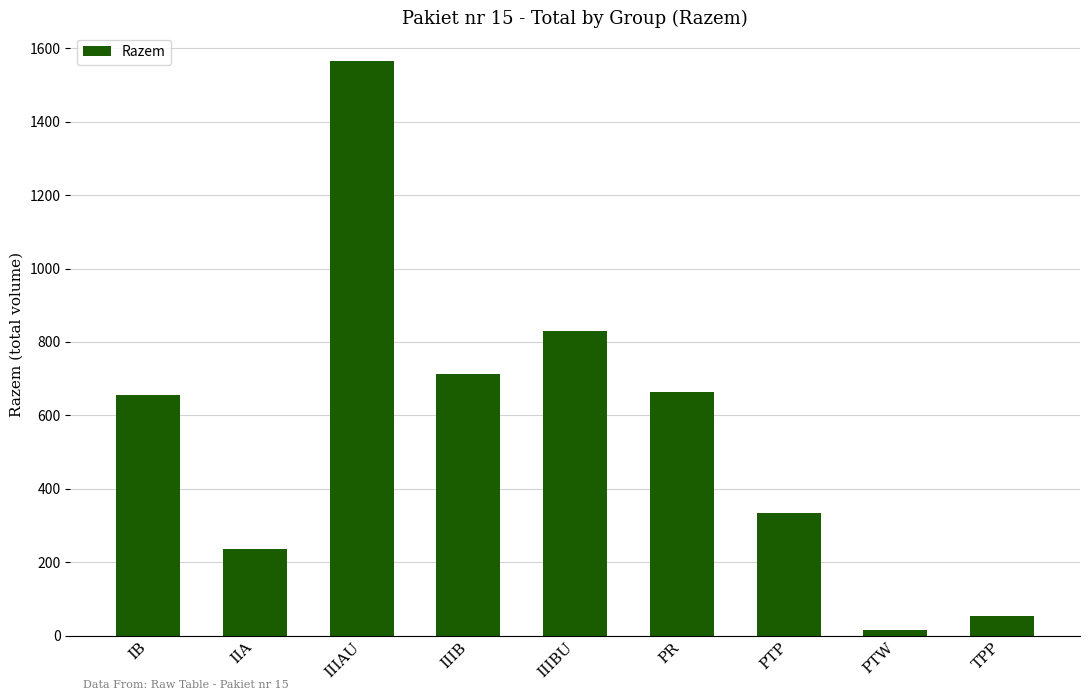

Read the value at PR, to the nearest 50.

650